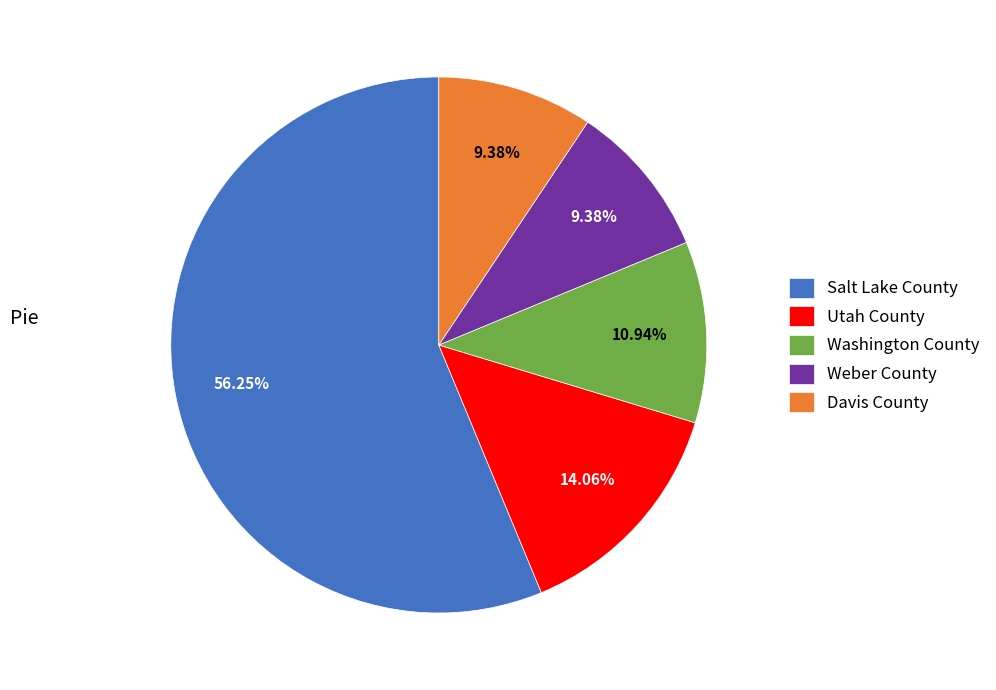

Which category accounts for the majority?

Salt Lake County